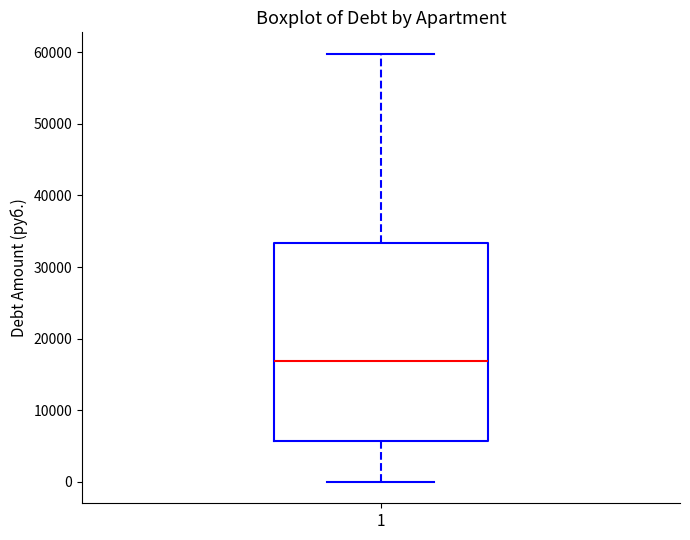

Transcribe this box plot: give where the median line is, the range the box spans, and where the two whiskers end, as read against the y-axis. The values are not printed on the chart, so give them approximately, as read against the axis.

median 17000, box 6000 to 33000, whiskers 0 to 60000